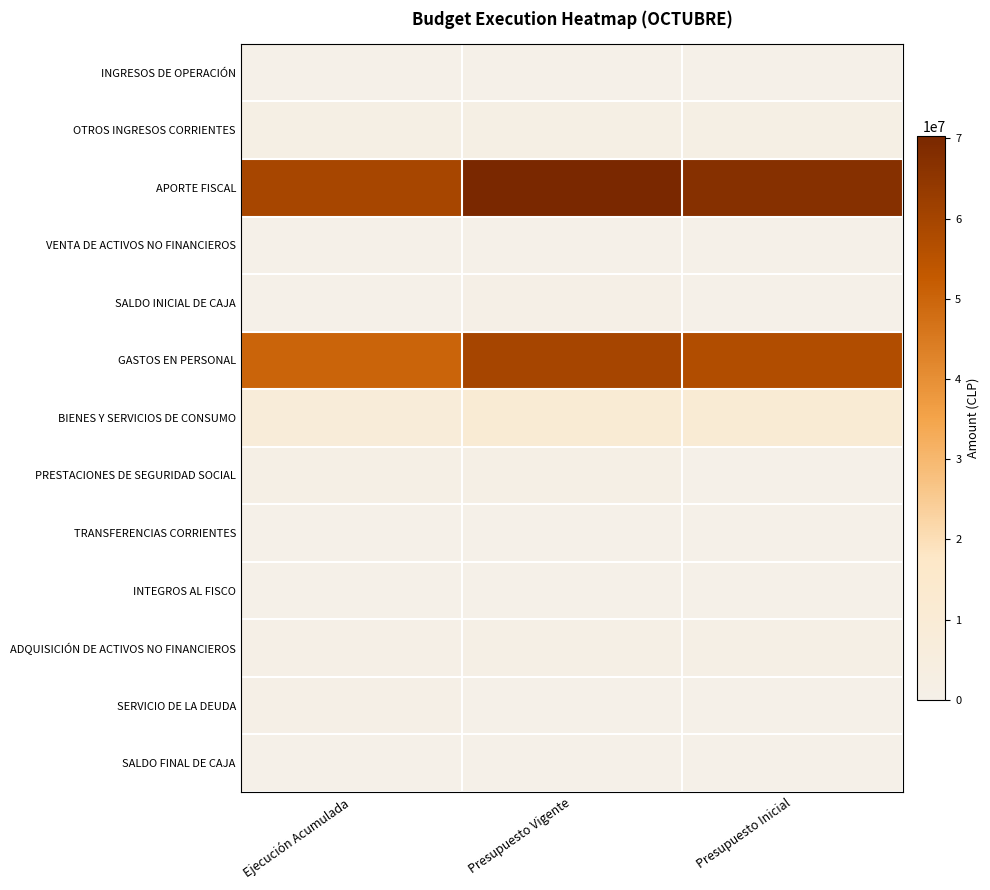

Which category has the lowest value across all series?

Ejecución Acumulada